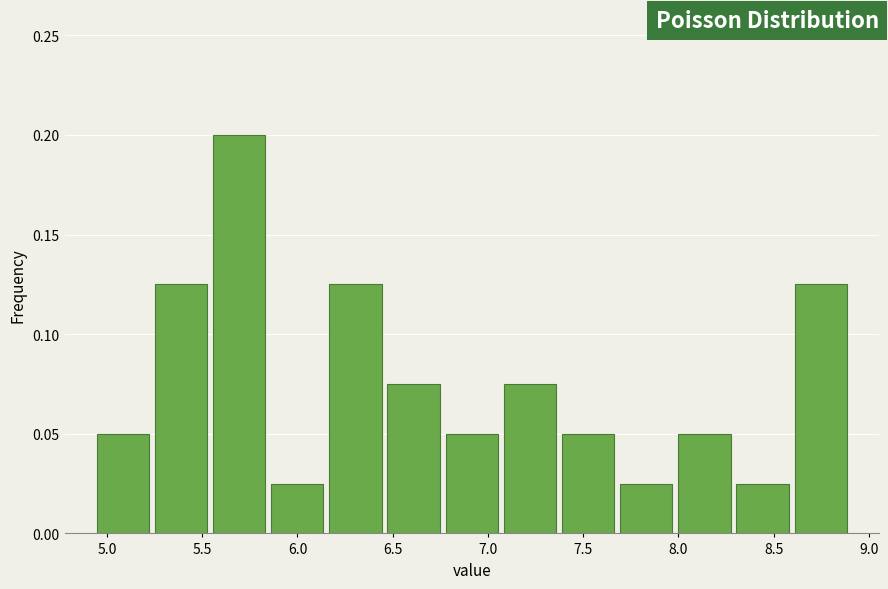

What is the height of the bar covering 4.95 to 5.25 on the x-axis? Neither the bar edges nor the heights are printed on the chart, so give them approximately, as read against the axes.

0.050